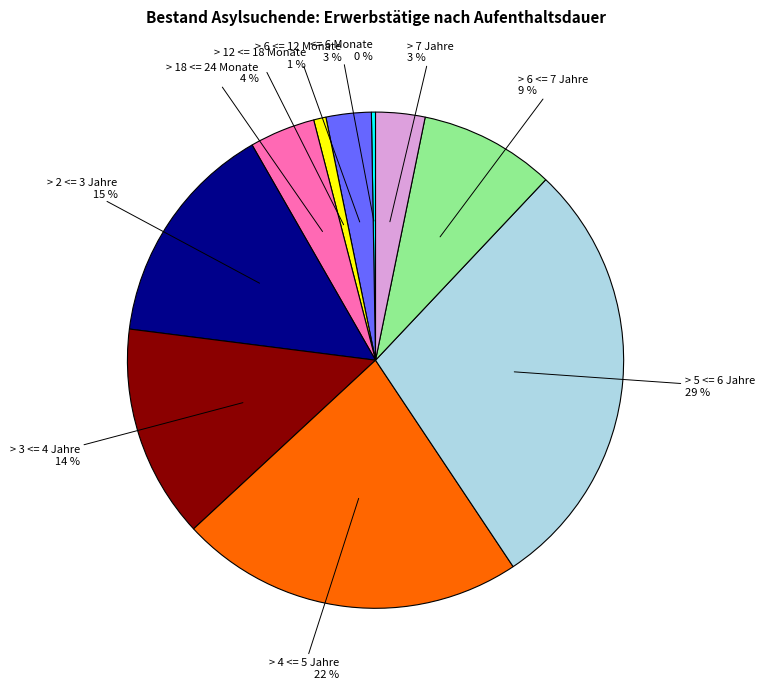

To the nearest percent, what is the combined percentage of > 18 <= 24 Monate 4 % and > 6 <= 12 Monate 3 %?

7%